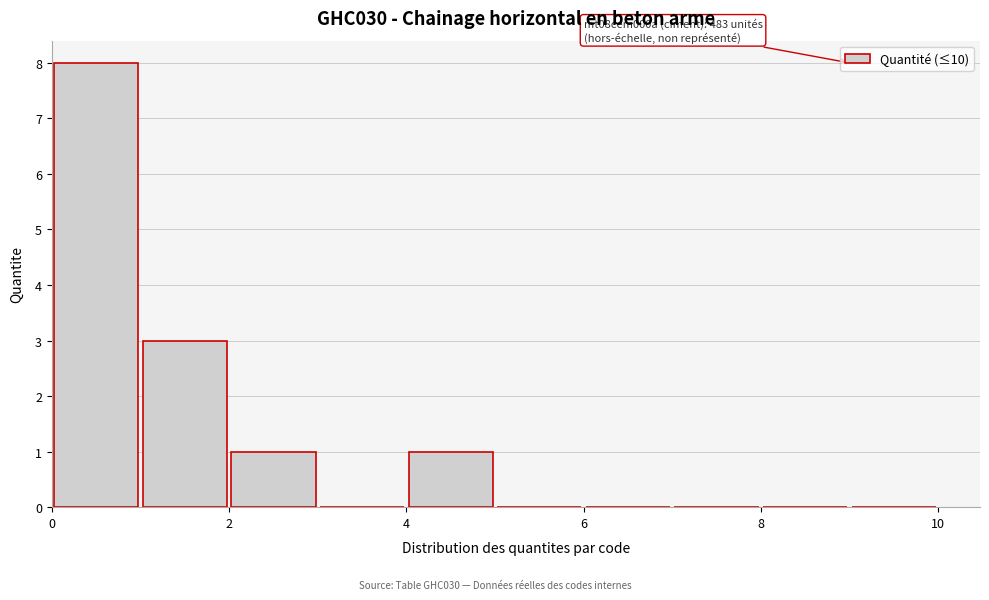

Over which range of the x-axis is the bar tallest?

0 to 1